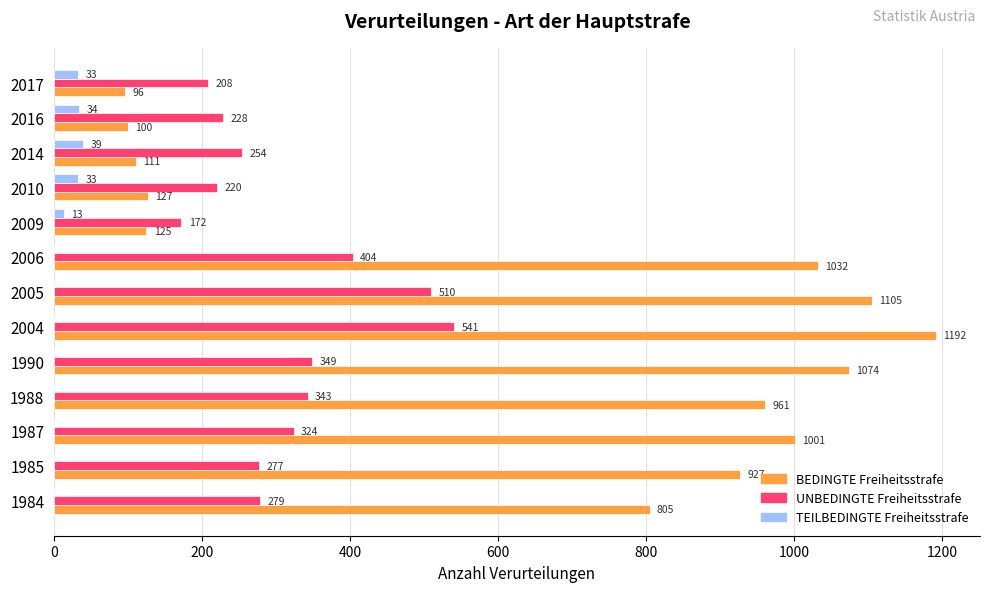

Count the number of categories in the chart.

13